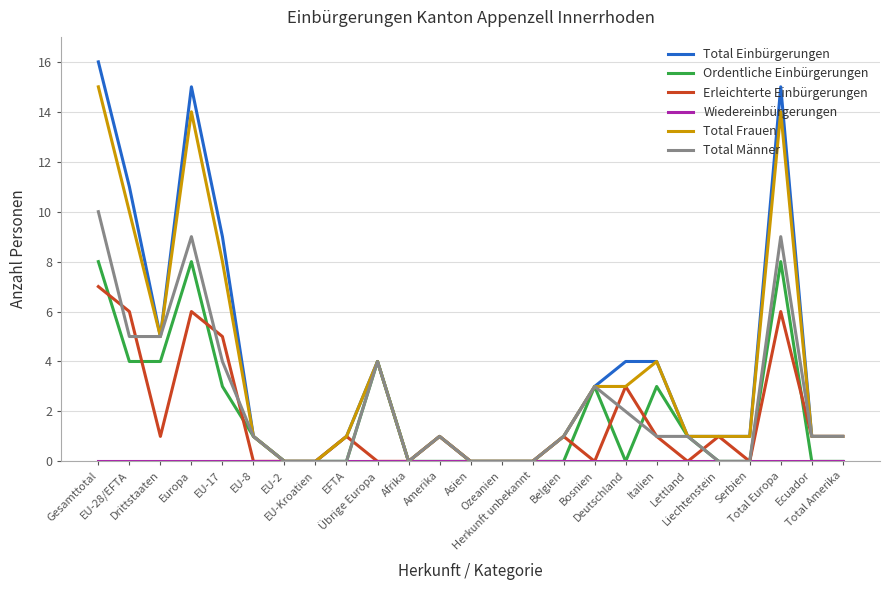

How many values in the Erleichterte Einbürgerungen series are below 1?

11